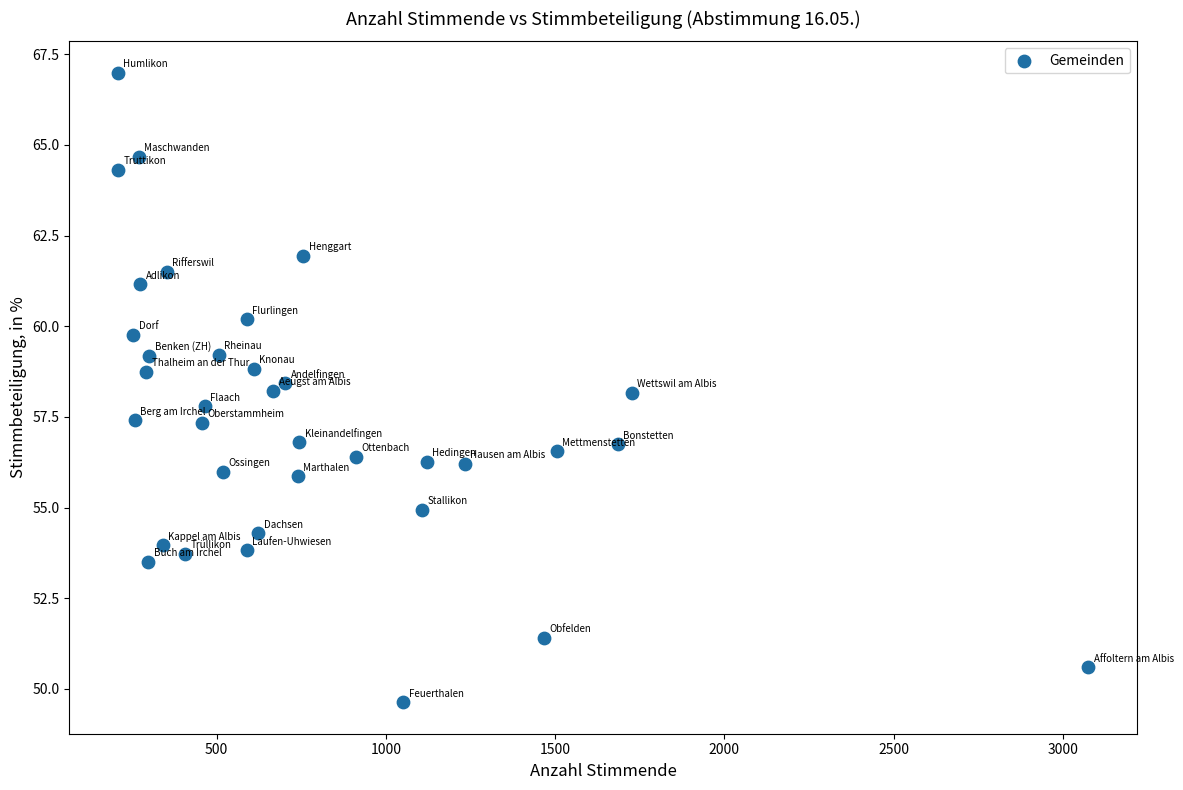

What is the range of X values (max minus min)?

2866.0